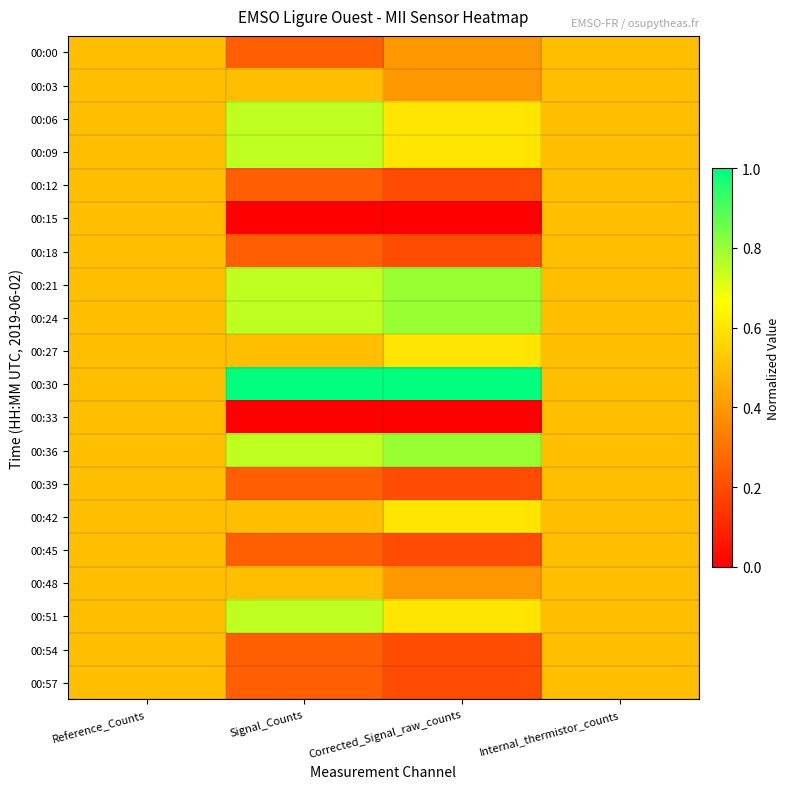

Reading right to left, list all the values displayed in this chart.

00:00: Internal_thermistor_counts=0.5	Corrected_Signal_raw_counts=0.4	Signal_Counts=0.2	Reference_Counts=0.5
00:03: Internal_thermistor_counts=0.5	Corrected_Signal_raw_counts=0.4	Signal_Counts=0.5	Reference_Counts=0.5
00:06: Internal_thermistor_counts=0.5	Corrected_Signal_raw_counts=0.6	Signal_Counts=0.8	Reference_Counts=0.5
00:09: Internal_thermistor_counts=0.5	Corrected_Signal_raw_counts=0.6	Signal_Counts=0.8	Reference_Counts=0.5
00:12: Internal_thermistor_counts=0.5	Corrected_Signal_raw_counts=0.2	Signal_Counts=0.2	Reference_Counts=0.5
00:15: Internal_thermistor_counts=0.5	Corrected_Signal_raw_counts=0.0	Signal_Counts=0.0	Reference_Counts=0.5
00:18: Internal_thermistor_counts=0.5	Corrected_Signal_raw_counts=0.2	Signal_Counts=0.2	Reference_Counts=0.5
00:21: Internal_thermistor_counts=0.5	Corrected_Signal_raw_counts=0.8	Signal_Counts=0.8	Reference_Counts=0.5
00:24: Internal_thermistor_counts=0.5	Corrected_Signal_raw_counts=0.8	Signal_Counts=0.8	Reference_Counts=0.5
00:27: Internal_thermistor_counts=0.5	Corrected_Signal_raw_counts=0.6	Signal_Counts=0.5	Reference_Counts=0.5
00:30: Internal_thermistor_counts=0.5	Corrected_Signal_raw_counts=1.0	Signal_Counts=1.0	Reference_Counts=0.5
00:33: Internal_thermistor_counts=0.5	Corrected_Signal_raw_counts=0.0	Signal_Counts=0.0	Reference_Counts=0.5
00:36: Internal_thermistor_counts=0.5	Corrected_Signal_raw_counts=0.8	Signal_Counts=0.8	Reference_Counts=0.5
00:39: Internal_thermistor_counts=0.5	Corrected_Signal_raw_counts=0.2	Signal_Counts=0.2	Reference_Counts=0.5
00:42: Internal_thermistor_counts=0.5	Corrected_Signal_raw_counts=0.6	Signal_Counts=0.5	Reference_Counts=0.5
00:45: Internal_thermistor_counts=0.5	Corrected_Signal_raw_counts=0.2	Signal_Counts=0.2	Reference_Counts=0.5
00:48: Internal_thermistor_counts=0.5	Corrected_Signal_raw_counts=0.4	Signal_Counts=0.5	Reference_Counts=0.5
00:51: Internal_thermistor_counts=0.5	Corrected_Signal_raw_counts=0.6	Signal_Counts=0.8	Reference_Counts=0.5
00:54: Internal_thermistor_counts=0.5	Corrected_Signal_raw_counts=0.2	Signal_Counts=0.2	Reference_Counts=0.5
00:57: Internal_thermistor_counts=0.5	Corrected_Signal_raw_counts=0.2	Signal_Counts=0.2	Reference_Counts=0.5